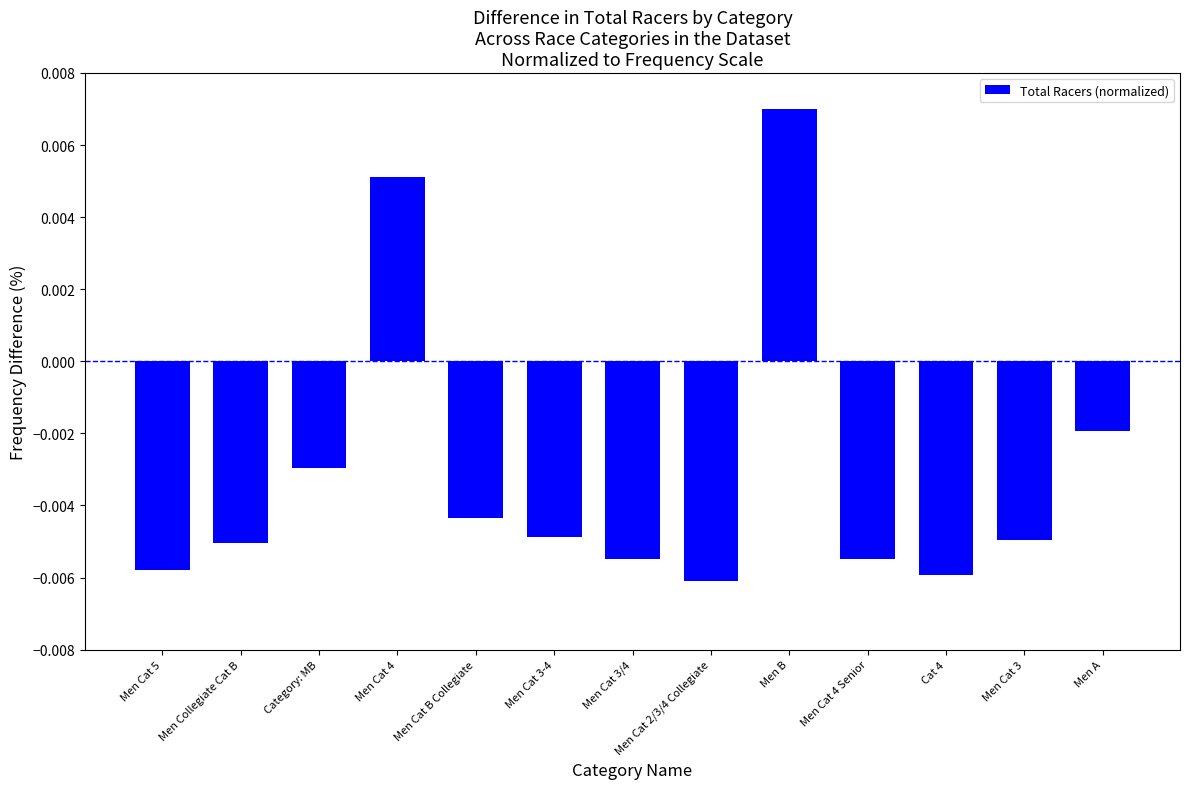

Which category has the highest value across all series?

Men B